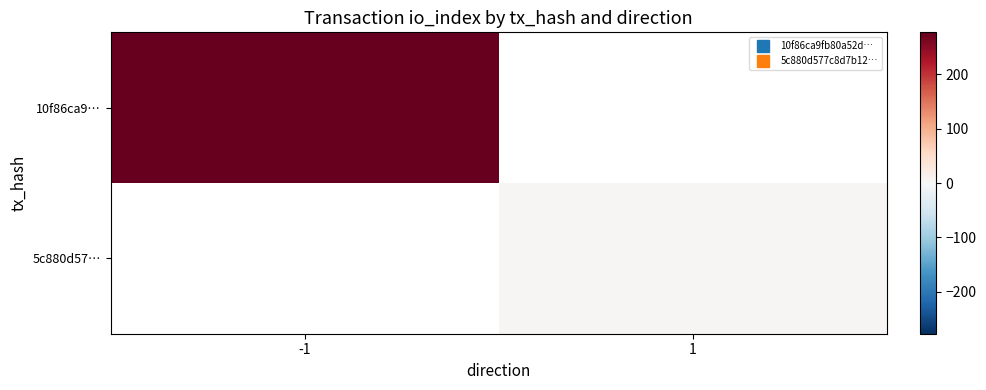

List the labels in order of 5c880d57… value, largest first.

-1, 1